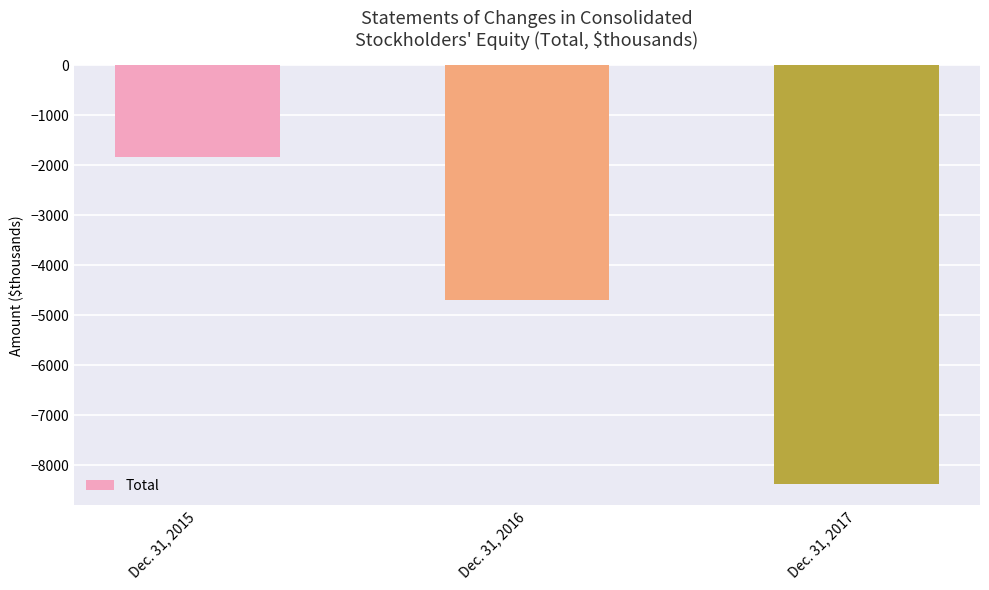

Are the bars grouped side by side (vs. stacked)?

No